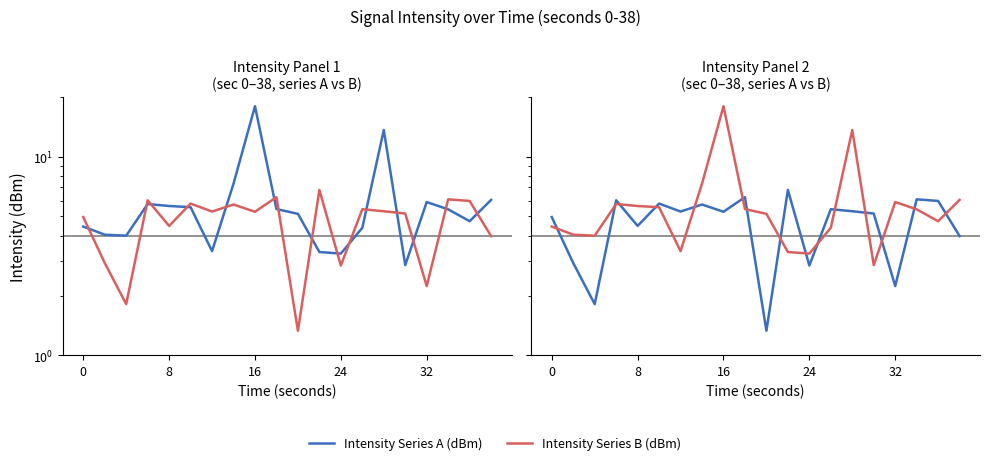

At 32, list the series in order from smallest to largest.

Intensity Series B (dBm), Intensity Series A (dBm)